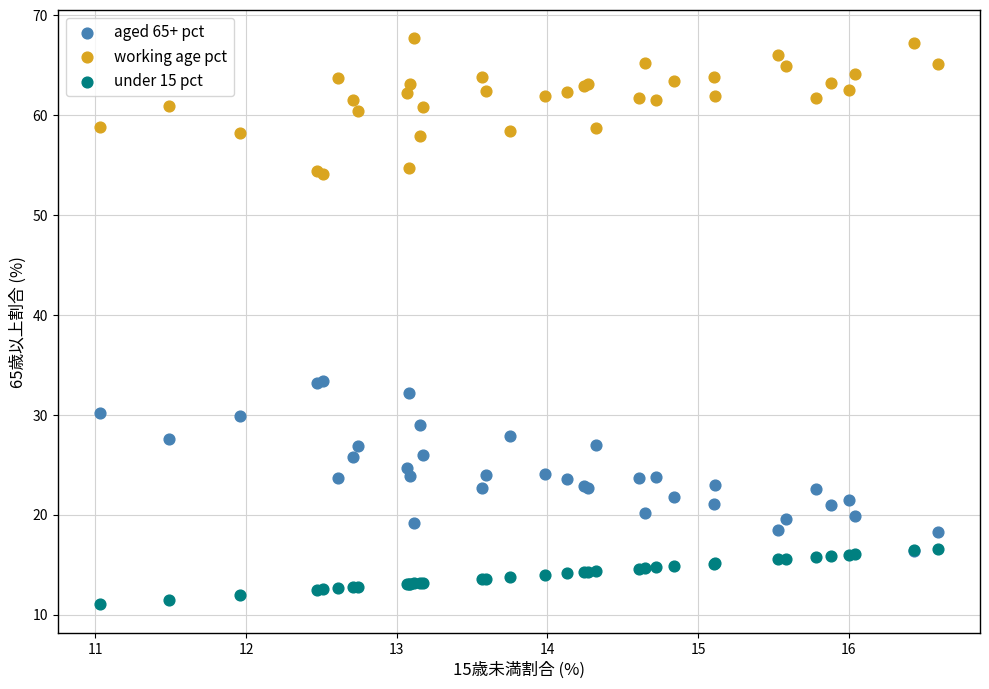

Which series contains the highest Y value?

working age pct